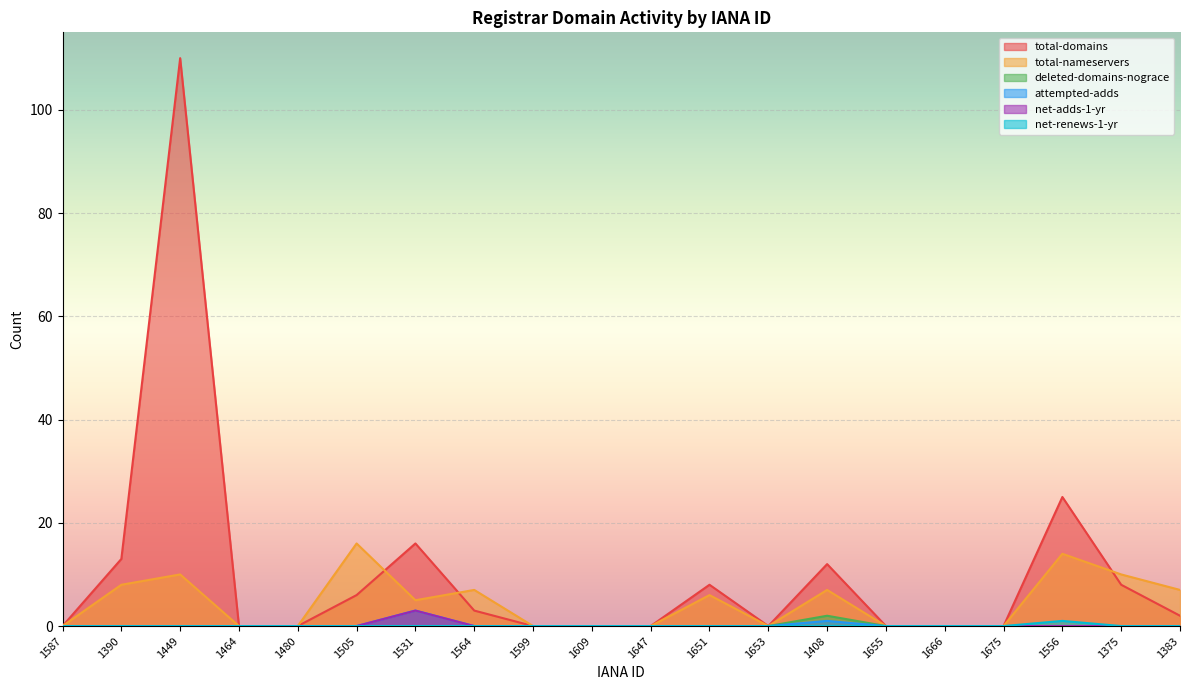

Rank the categories by net-renews-1-yr value from highest to lowest.

1556, 1587, 1390, 1449, 1464, 1480, 1505, 1531, 1564, 1599, 1609, 1647, 1651, 1653, 1408, 1655, 1666, 1675, 1375, 1383